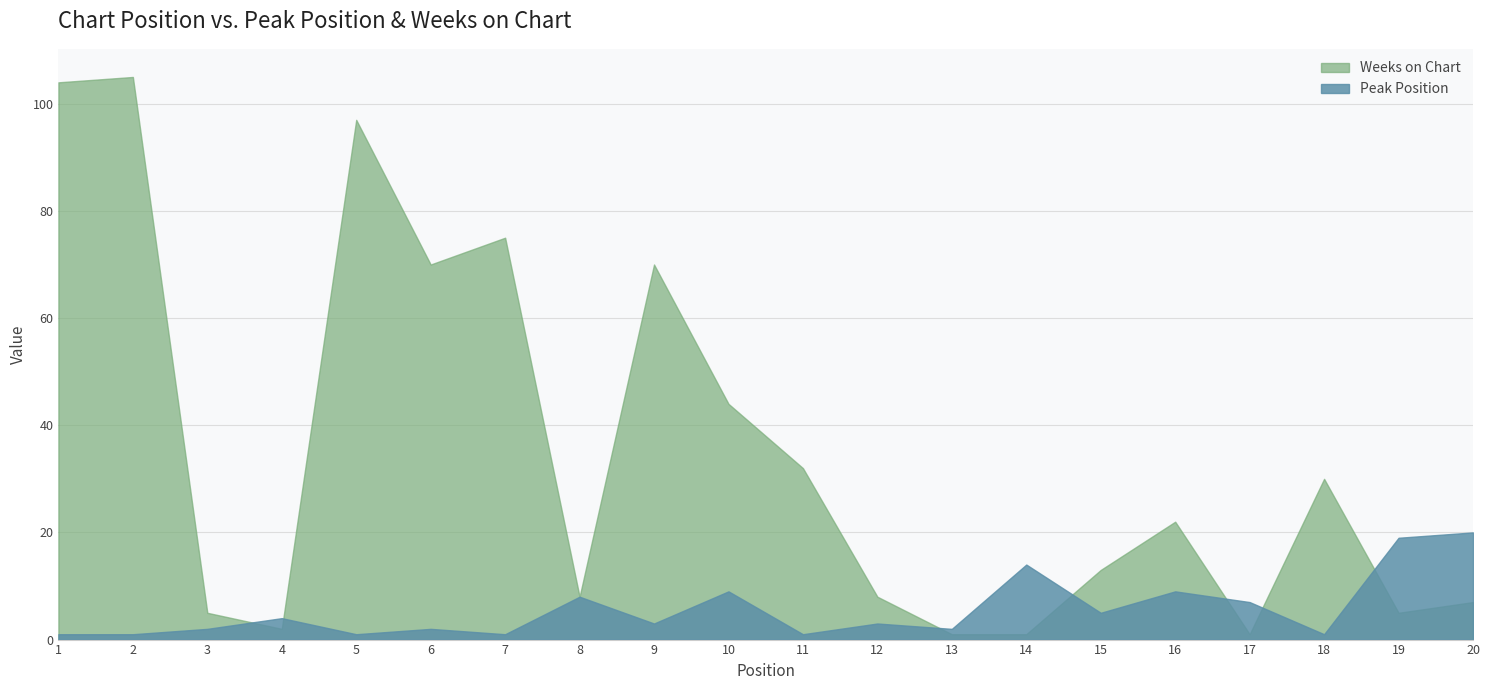

What are all the series names shown in the legend?

Weeks on Chart, Peak Position